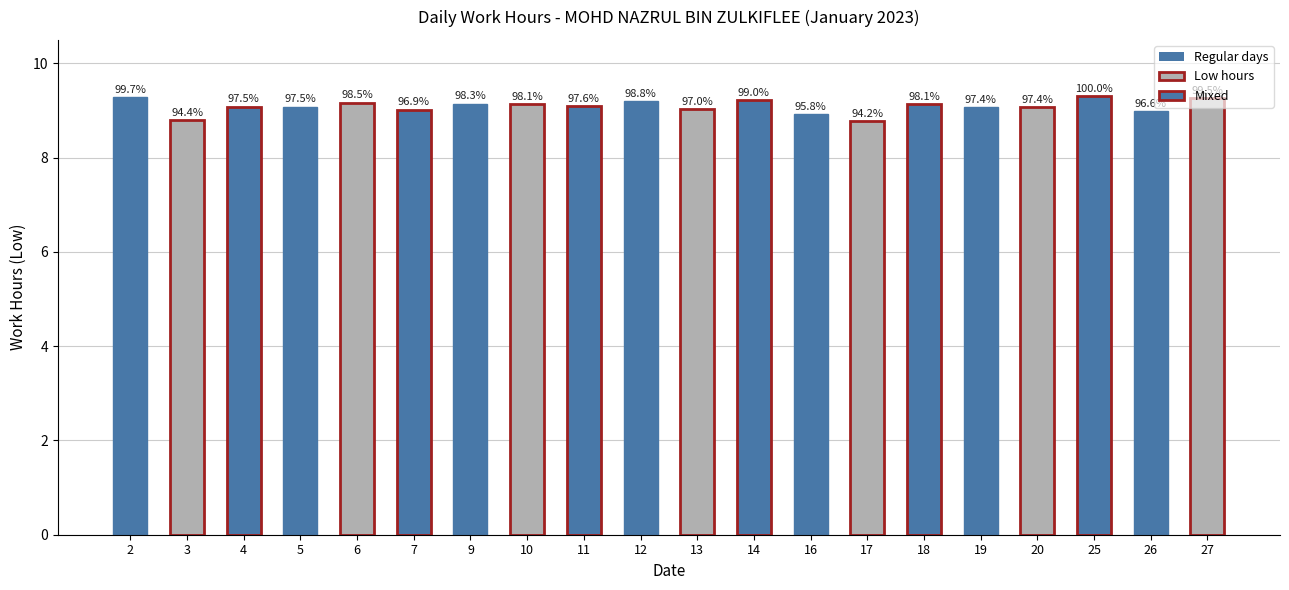

What is the minimum value shown in the chart?

8.8